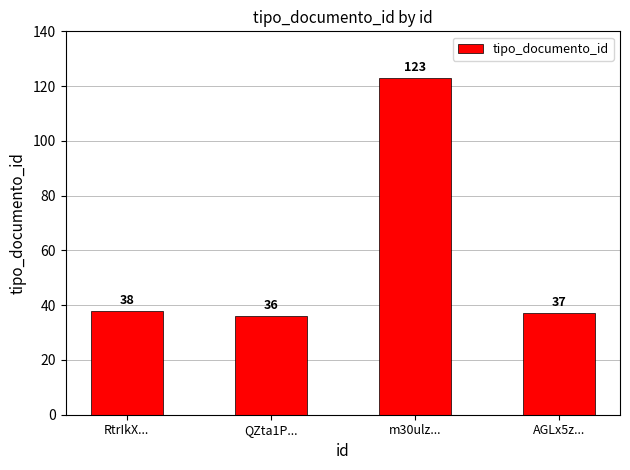

Reading left to right, list all the values displayed in this chart.

38	36	123	37